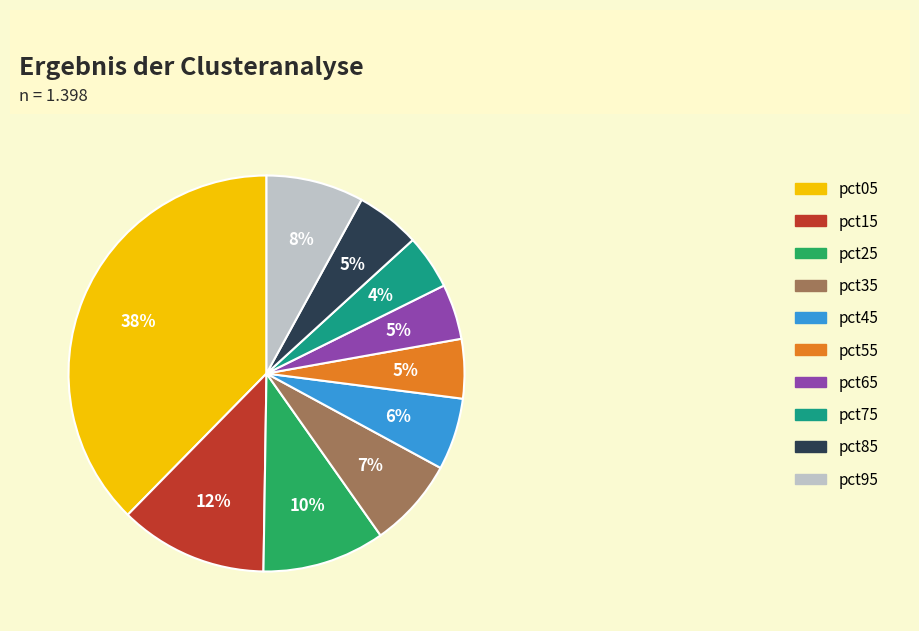

What is the largest slice in the pie chart?

pct05